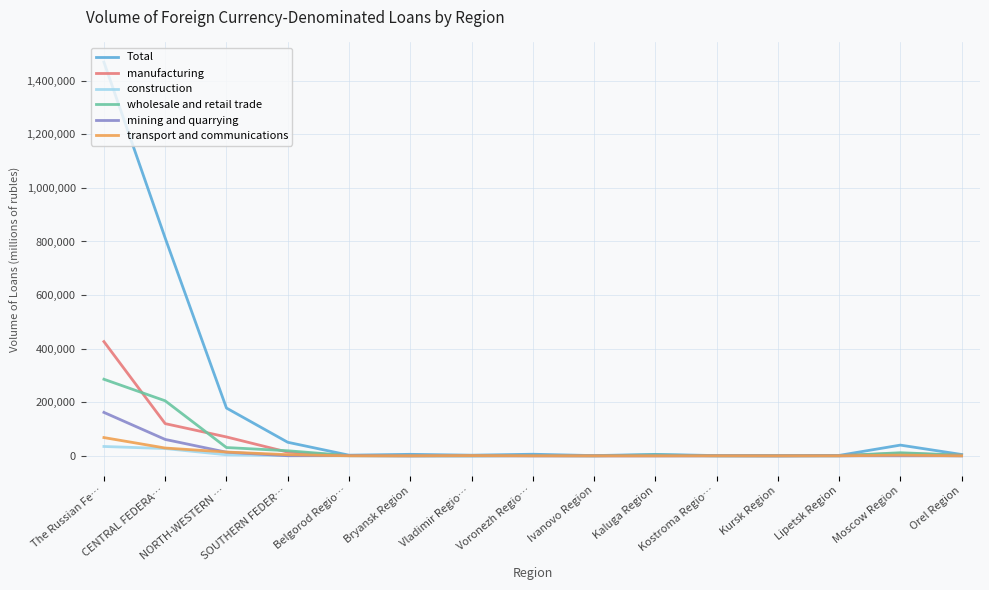

Which series has the largest range (max minus min)?

Total